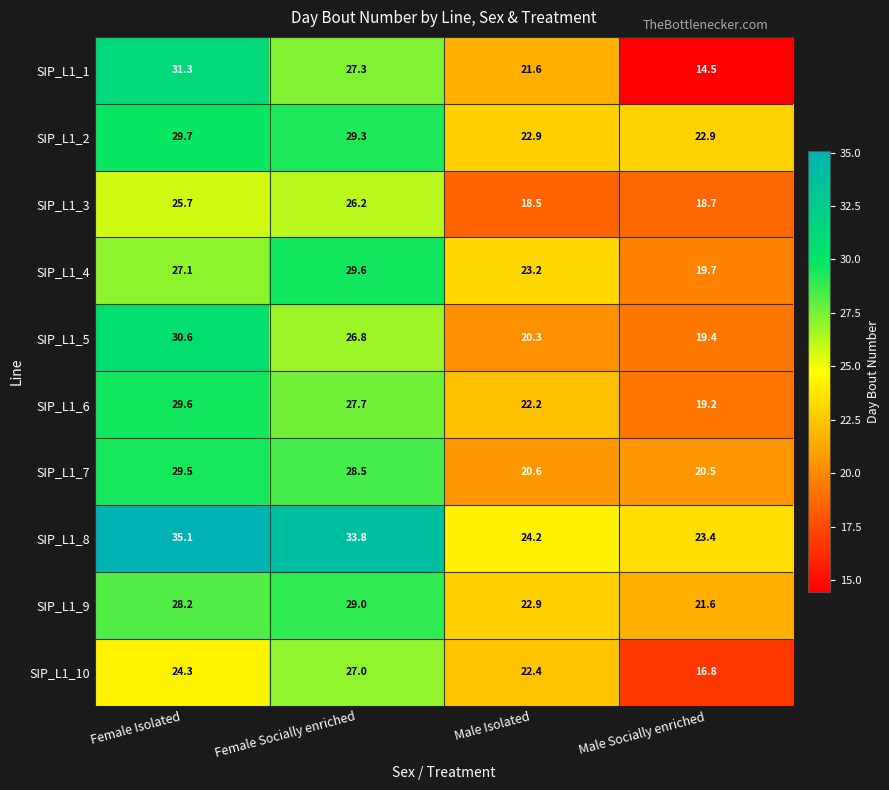

Which series changed the most between Female Socially enriched and Male Isolated?

SIP_L1_8